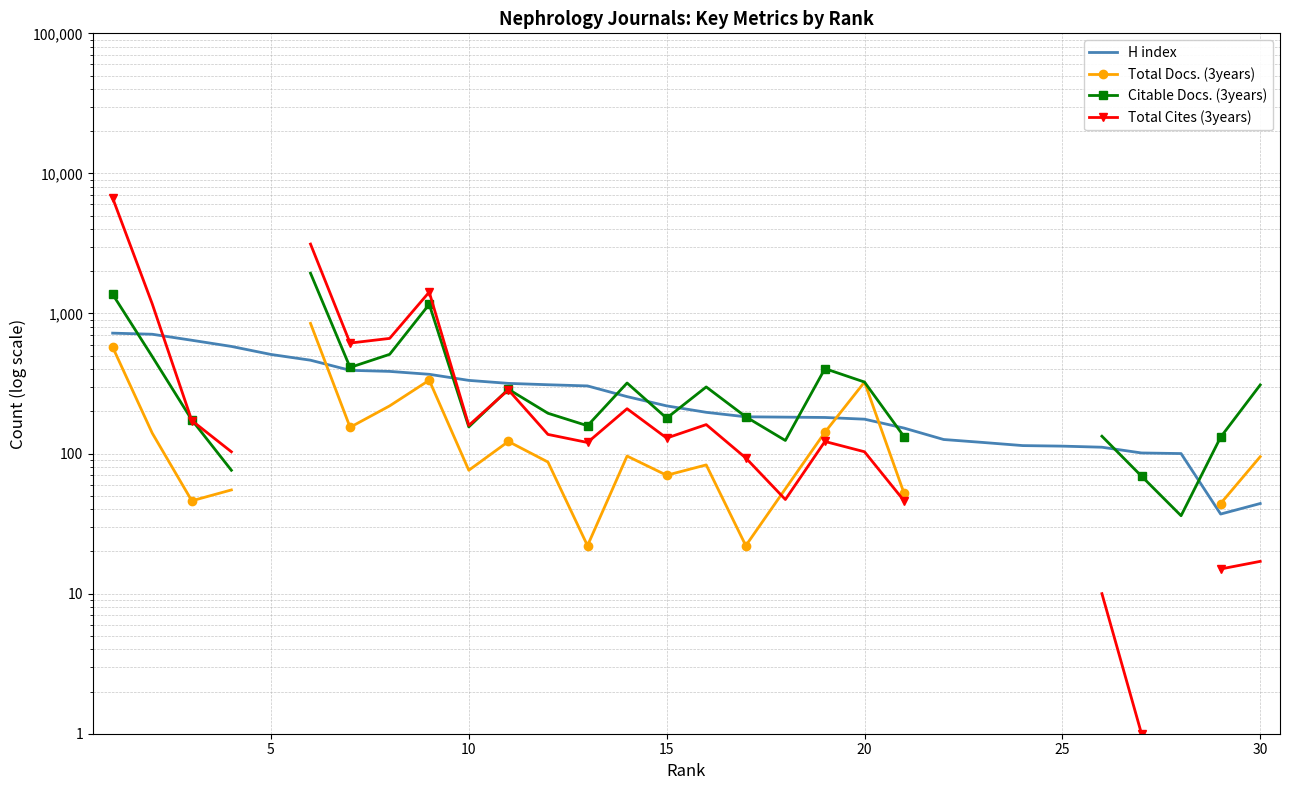

How many values in Total Docs. (3years) are above zero?

24